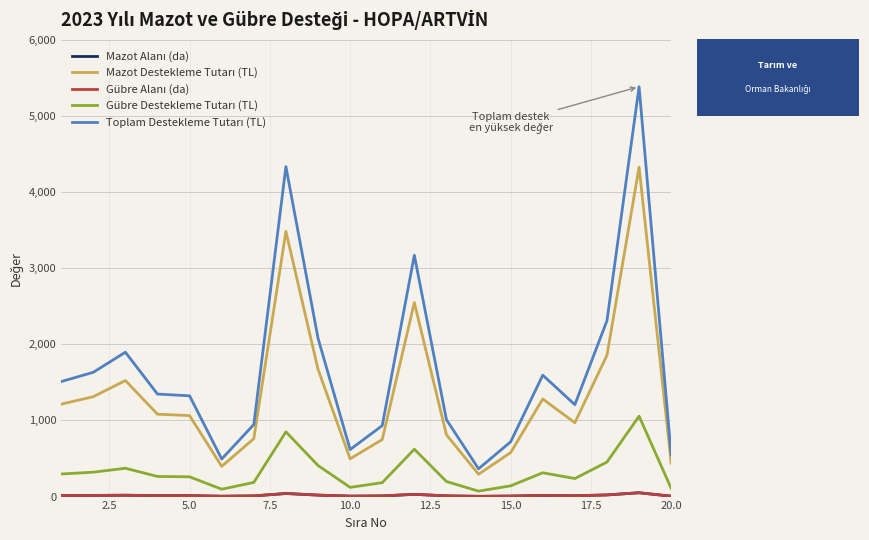

True or false: Toplam Destekleme Tutarı (TL) and Mazot Alanı (da) cross at least once.

False